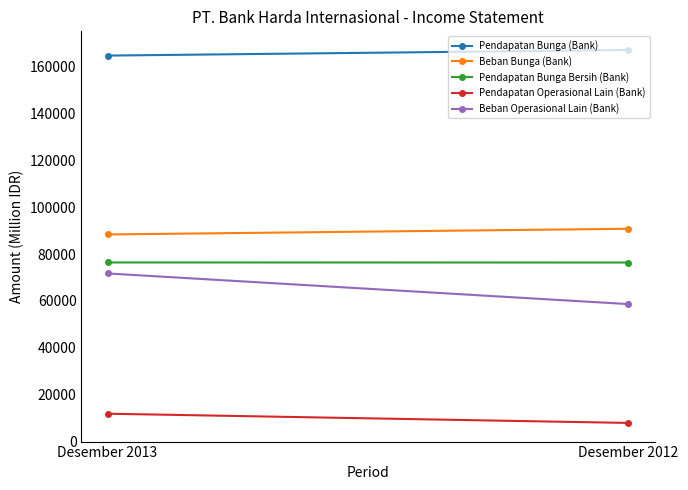

At Desember 2013, list the series in order from largest to smallest.

Pendapatan Bunga (Bank), Beban Bunga (Bank), Pendapatan Bunga Bersih (Bank), Beban Operasional Lain (Bank), Pendapatan Operasional Lain (Bank)